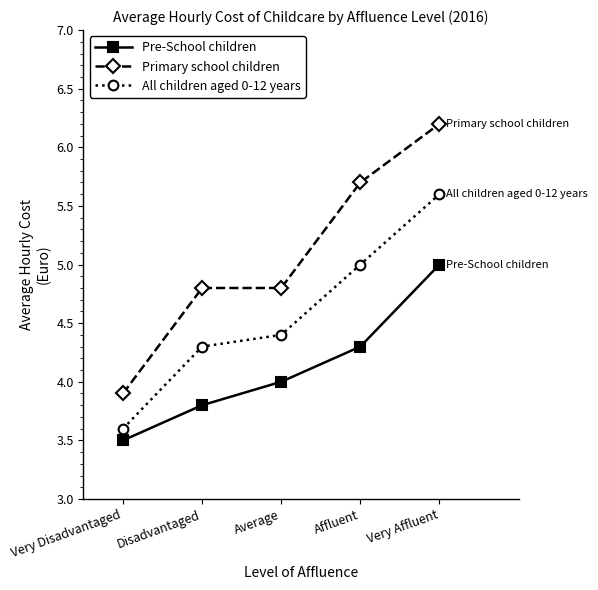

What position from the left is Average?

3